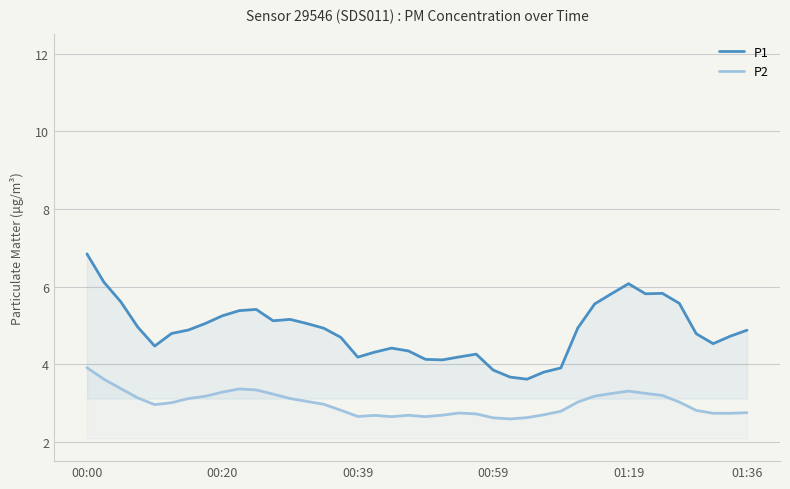

How many interior local peaks does the P1 series have?

6